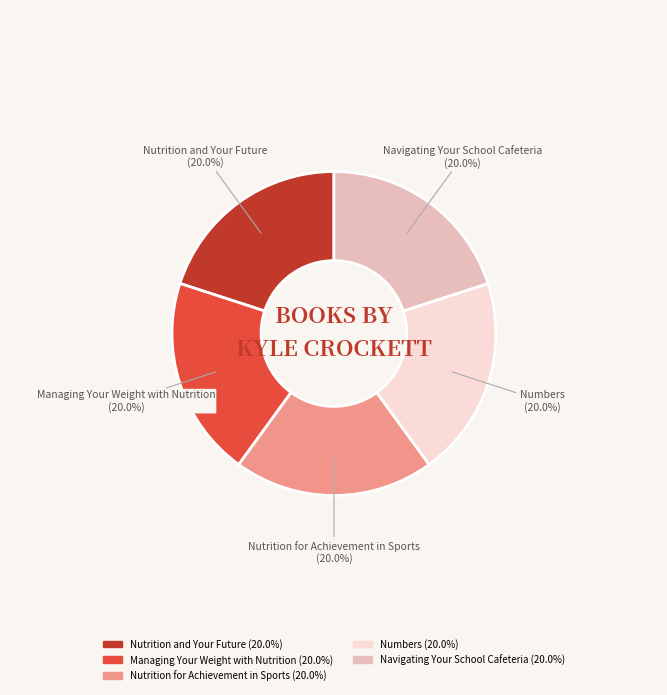

True or false: Navigating Your School Cafeteria accounts for 10% of the total.

False